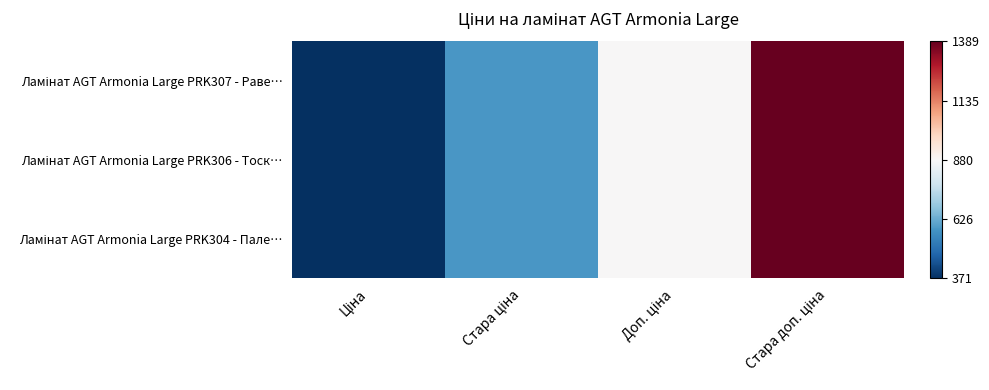

At which category is the sum across all series the highest?

Стара доп. ціна